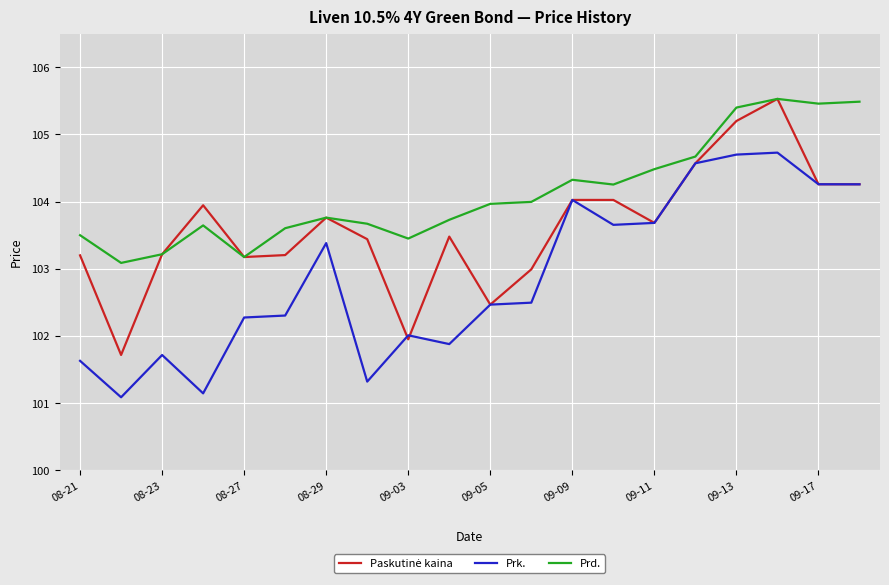

True or false: Prd. and Prk. intersect in this chart.

False